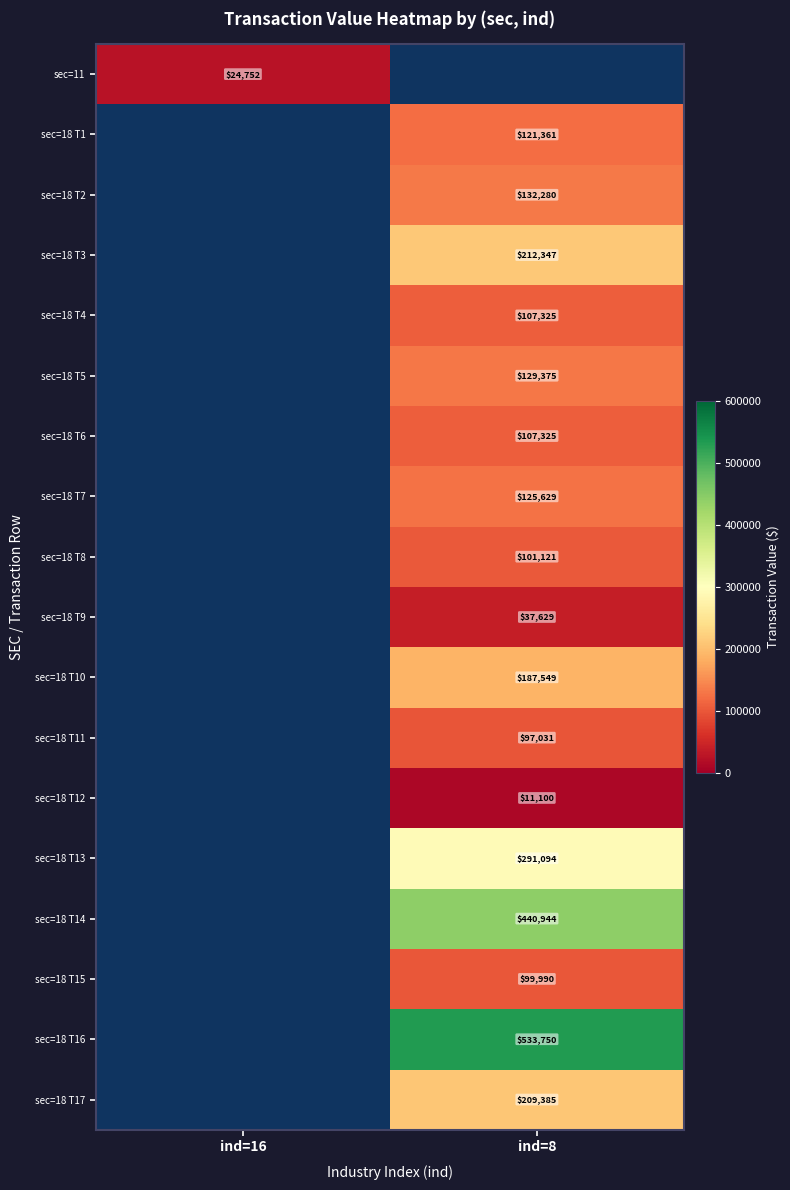

Count the number of categories in the chart.

2